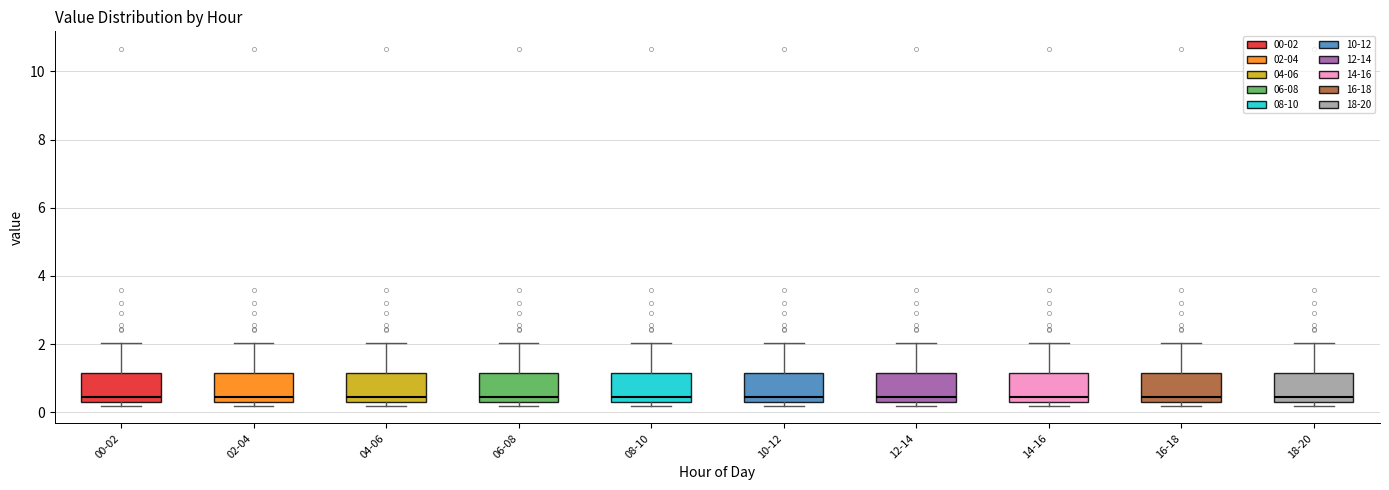

Reading left to right, read every box against the y-axis: the position of its median line, the range the box covers, and the ends of its whiskers. The values are not printed on the chart, so give them approximately, as read against the axis.

00-02: median 0.4 (just above the box's lower edge), box 0.4 to 1.2, whiskers 0.2 to 2.0
02-04: median 0.4 (just above the box's lower edge), box 0.4 to 1.2, whiskers 0.2 to 2.0
04-06: median 0.4 (just above the box's lower edge), box 0.4 to 1.2, whiskers 0.2 to 2.0
06-08: median 0.4 (just above the box's lower edge), box 0.4 to 1.2, whiskers 0.2 to 2.0
08-10: median 0.4 (just above the box's lower edge), box 0.4 to 1.2, whiskers 0.2 to 2.0
10-12: median 0.4 (just above the box's lower edge), box 0.4 to 1.2, whiskers 0.2 to 2.0
12-14: median 0.4 (just above the box's lower edge), box 0.4 to 1.2, whiskers 0.2 to 2.0
14-16: median 0.4 (just above the box's lower edge), box 0.4 to 1.2, whiskers 0.2 to 2.0
16-18: median 0.4 (just above the box's lower edge), box 0.4 to 1.2, whiskers 0.2 to 2.0
18-20: median 0.4 (just above the box's lower edge), box 0.4 to 1.2, whiskers 0.2 to 2.0